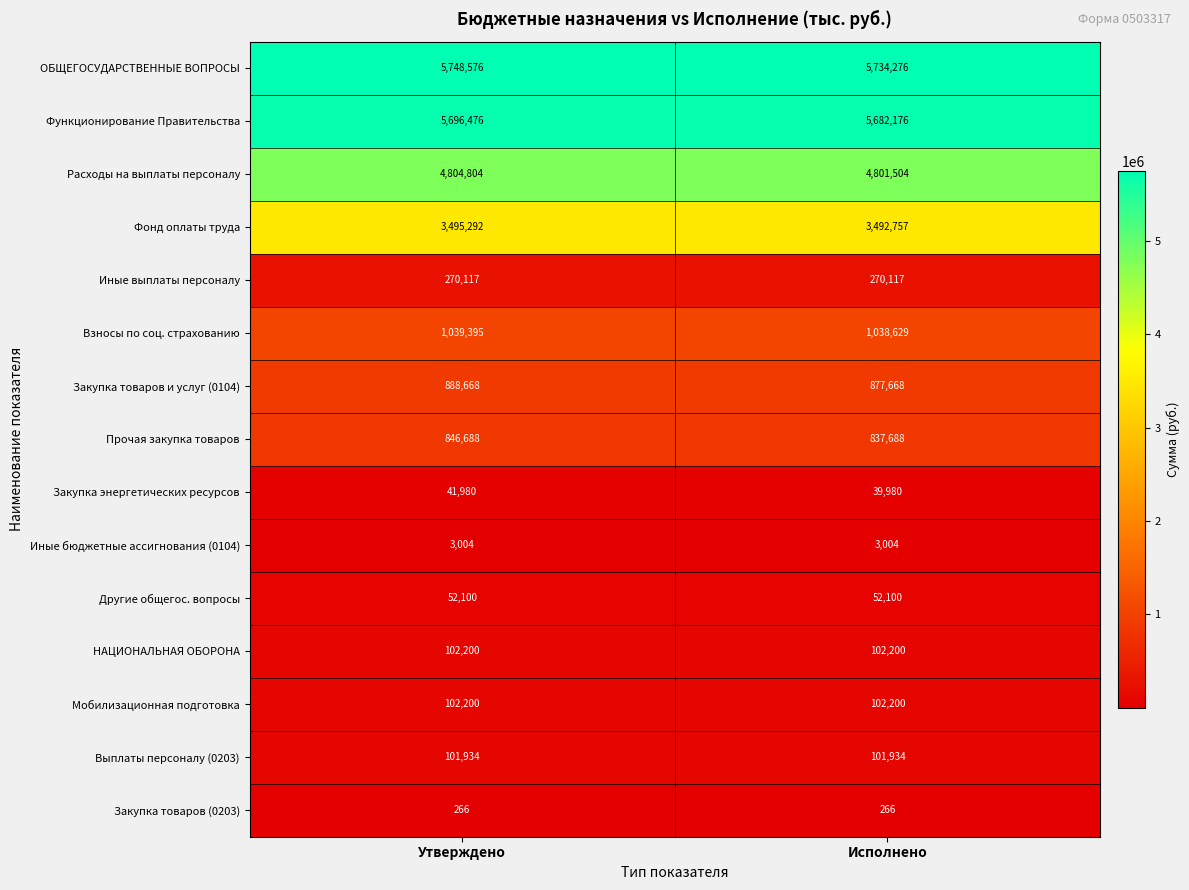

Reading left to right, extract all data points from this chart.

ОБЩЕГОСУДАРСТВЕННЫЕ ВОПРОСЫ: Утверждено=5748576	Исполнено=5734276
Функционирование Правительства: Утверждено=5696476	Исполнено=5682176
Расходы на выплаты персоналу: Утверждено=4804804	Исполнено=4801504
Фонд оплаты труда: Утверждено=3495292	Исполнено=3492757
Иные выплаты персоналу: Утверждено=270117	Исполнено=270117
Взносы по соц. страхованию: Утверждено=1039395	Исполнено=1038629
Закупка товаров и услуг (0104): Утверждено=888668	Исполнено=877668
Прочая закупка товаров: Утверждено=846688	Исполнено=837688
Закупка энергетических ресурсов: Утверждено=41980	Исполнено=39980
Иные бюджетные ассигнования (0104): Утверждено=3004	Исполнено=3004
Другие общегос. вопросы: Утверждено=52100	Исполнено=52100
НАЦИОНАЛЬНАЯ ОБОРОНА: Утверждено=102200	Исполнено=102200
Мобилизационная подготовка: Утверждено=102200	Исполнено=102200
Выплаты персоналу (0203): Утверждено=101934	Исполнено=101934
Закупка товаров (0203): Утверждено=266	Исполнено=266